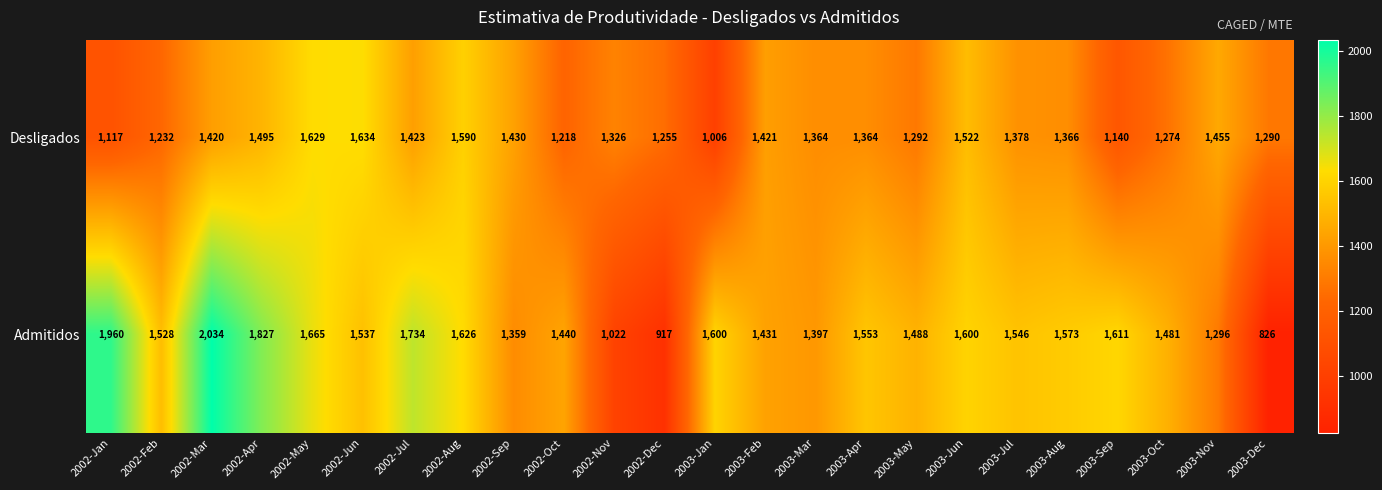

At 2002-Jun, list the series in order from smallest to largest.

Admitidos, Desligados